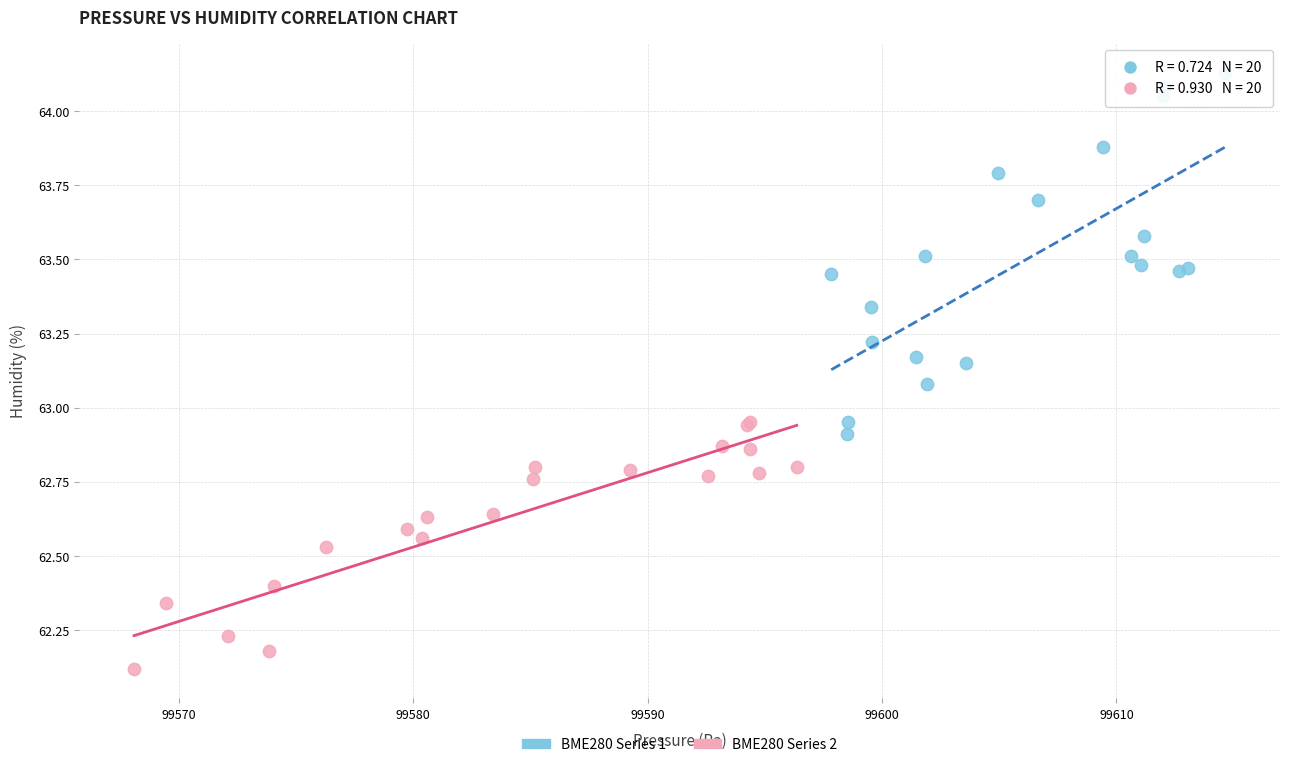

Which series contains the lowest Y value?

BME280 Series 2